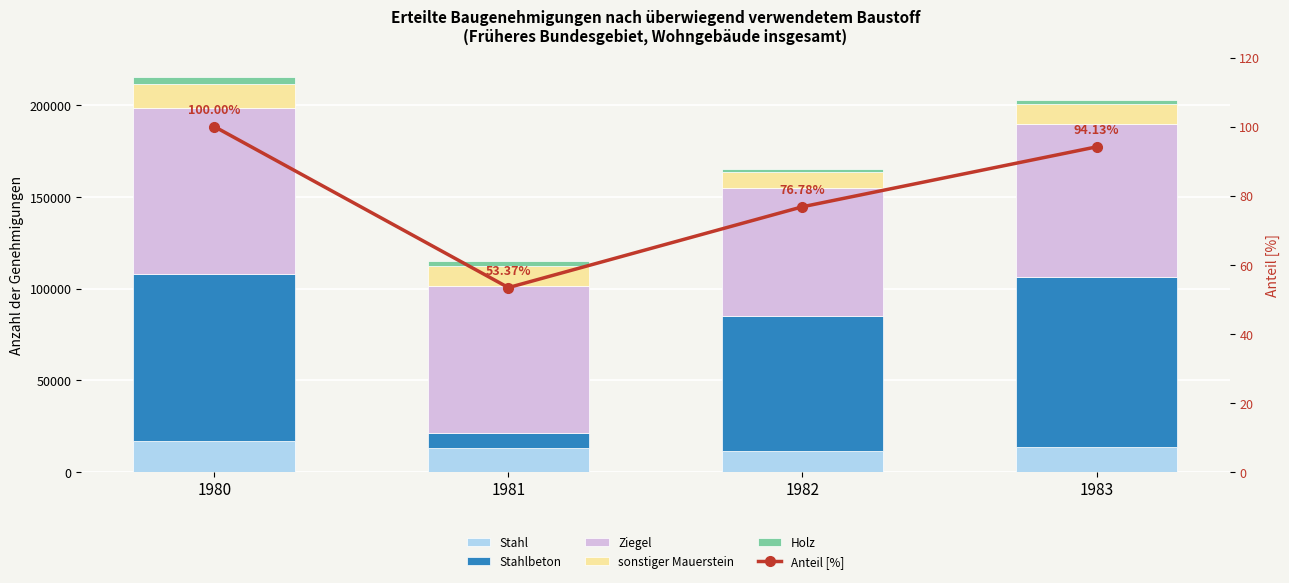

At which category is the sum across all series the highest?

1980